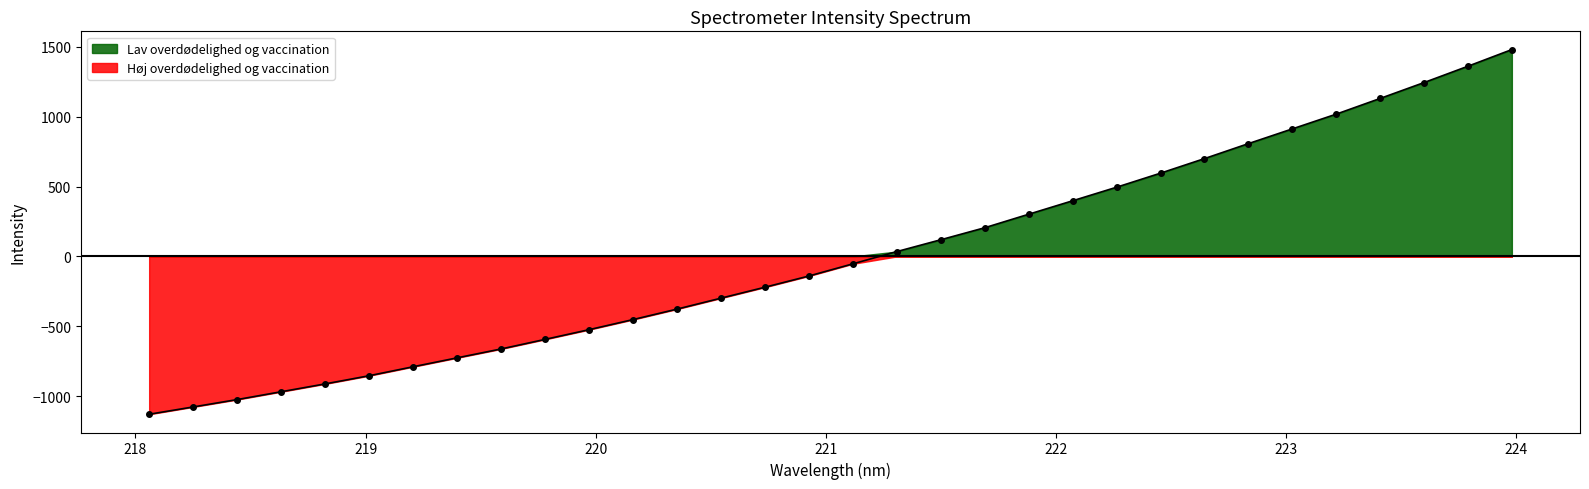

How many series are shown in this chart?

1